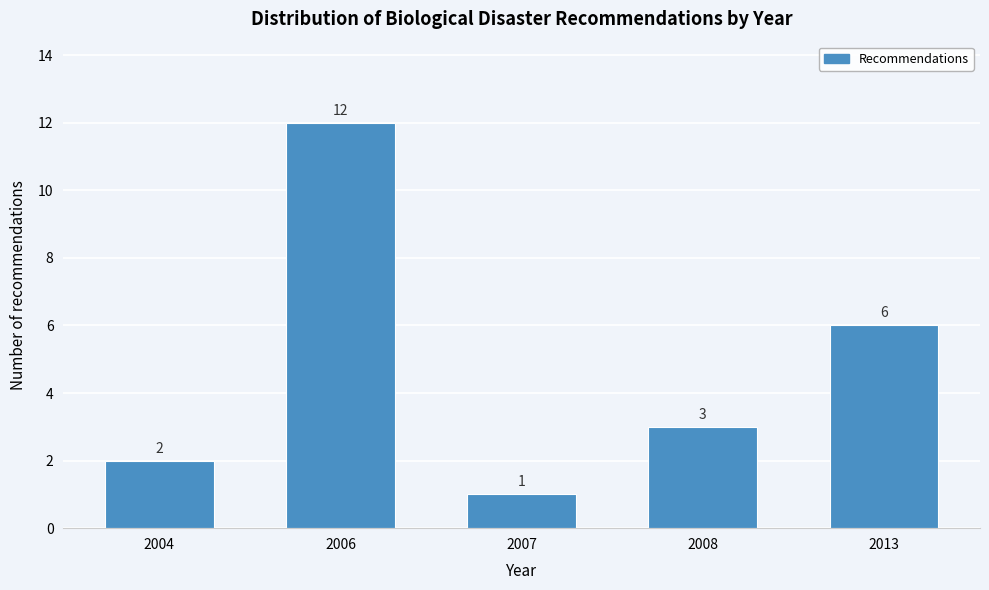

Reading left to right, list all the values displayed in this chart.

2004=2	2006=12	2007=1	2008=3	2013=6